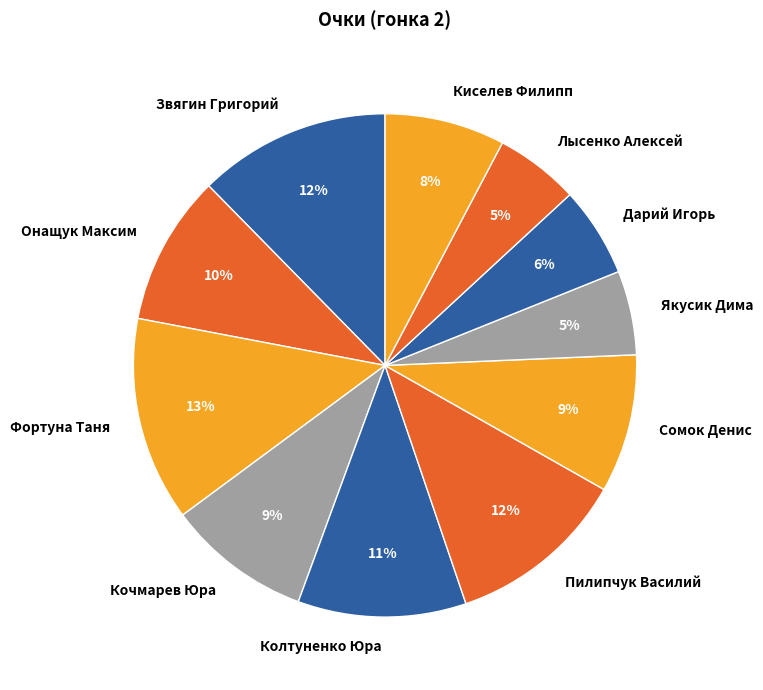

To the nearest percent, what is the average slice percentage?

9%